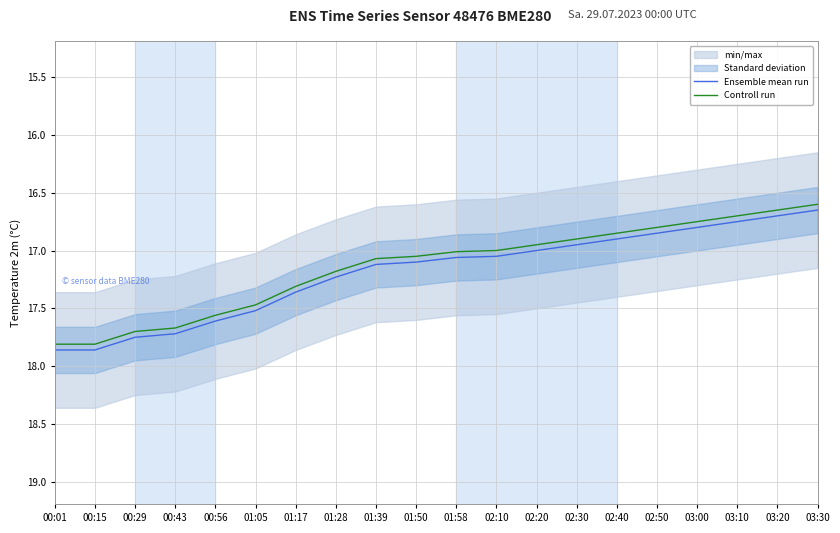

What is the maximum value for Controll run?

17.8